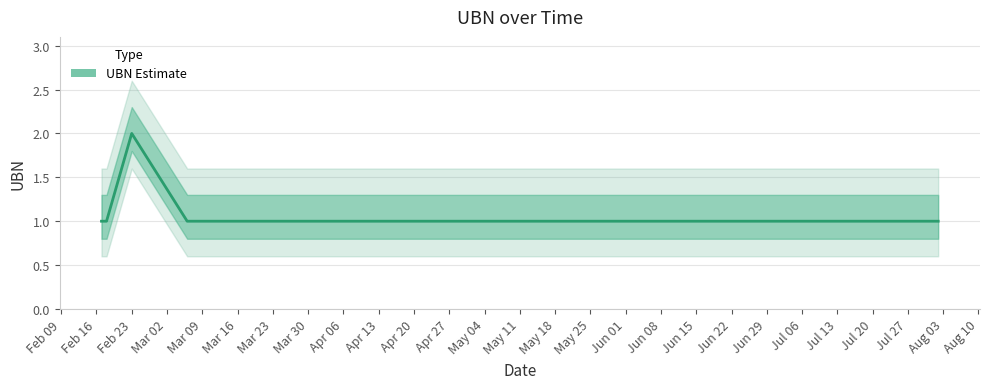

Is it true that the value at 2010-08-02 is 1?

True